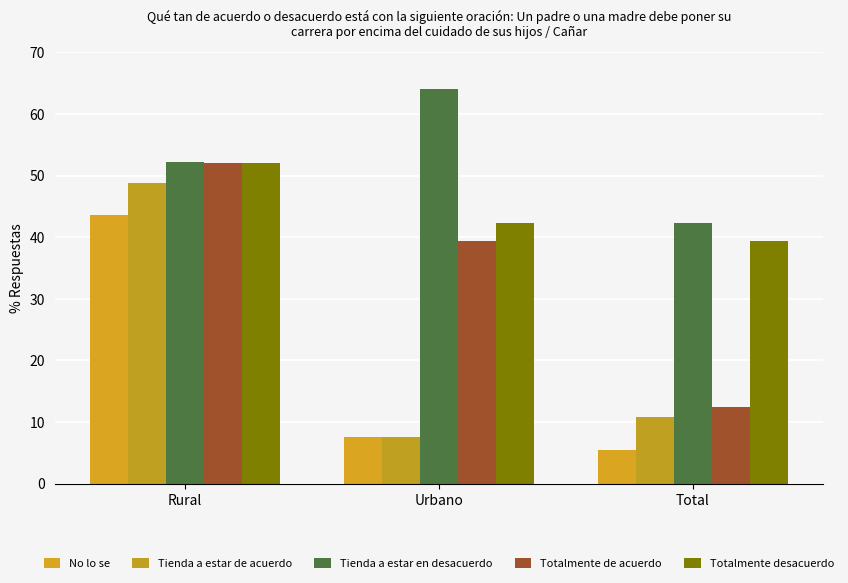

What is the value of the Tienda a estar en desacuerdo bar at the 2nd from the left?

64.0